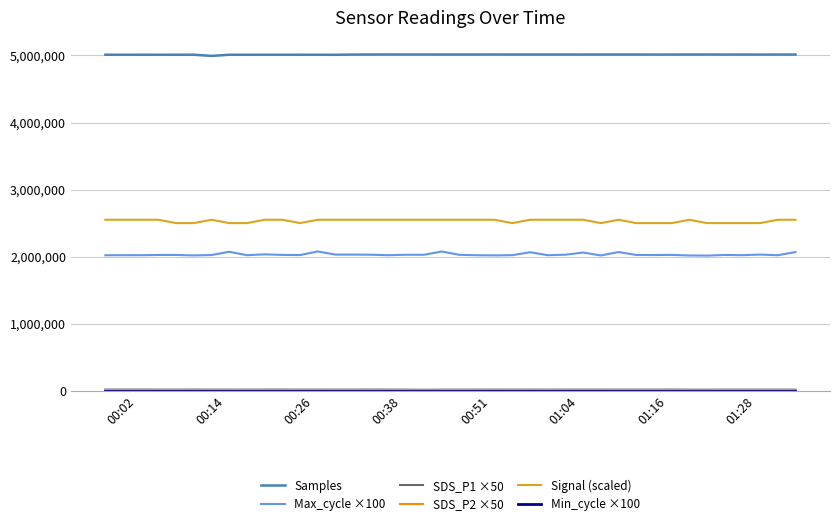

Which series has the widest spread of values?

Max_cycle ×100